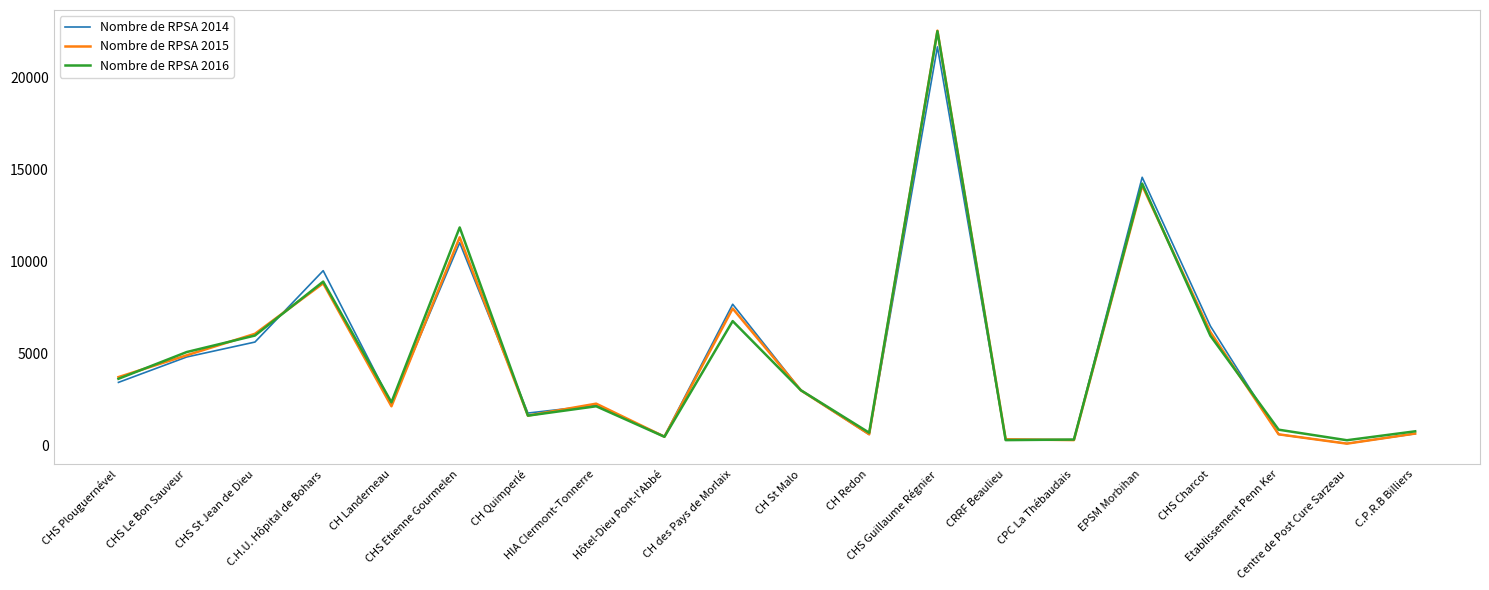

Where is Nombre de RPSA 2014 nearest to the value 10889?

CHS Etienne Gourmelen